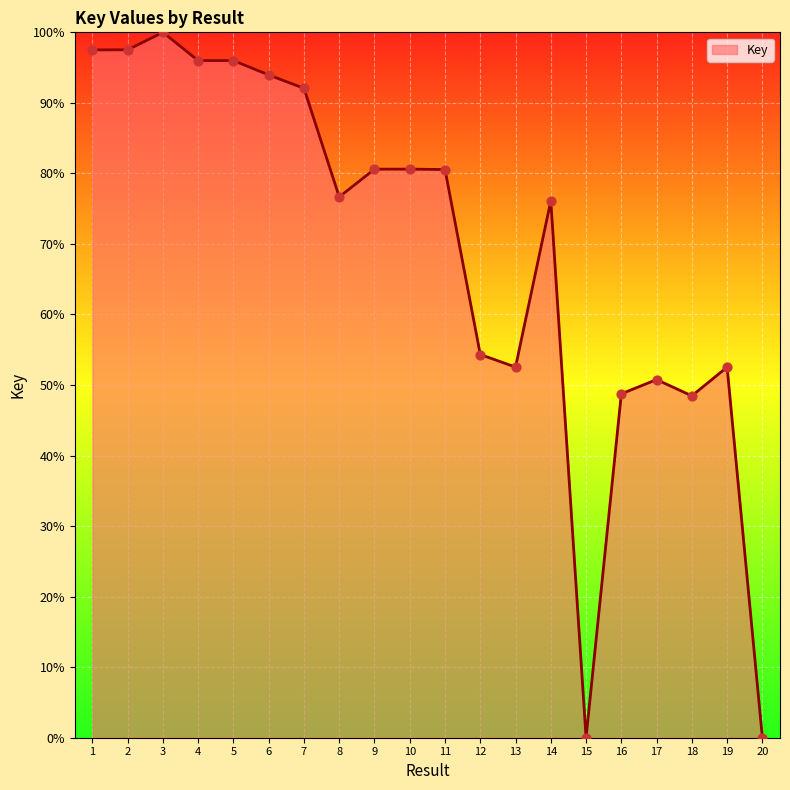

Approximately how many times larger is the value at 10 compared to 13?

1.5